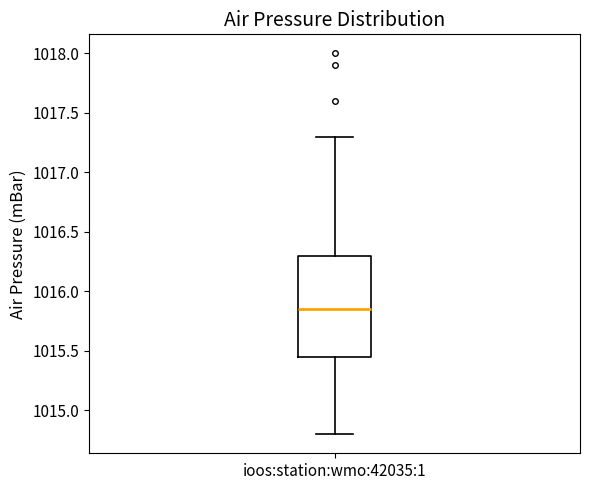

Transcribe this box plot: give where the median line is, the range the box spans, and where the two whiskers end, as read against the y-axis. The values are not printed on the chart, so give them approximately, as read against the axis.

median 1015.85, box 1015.45 to 1016.30, whiskers 1014.80 to 1017.30